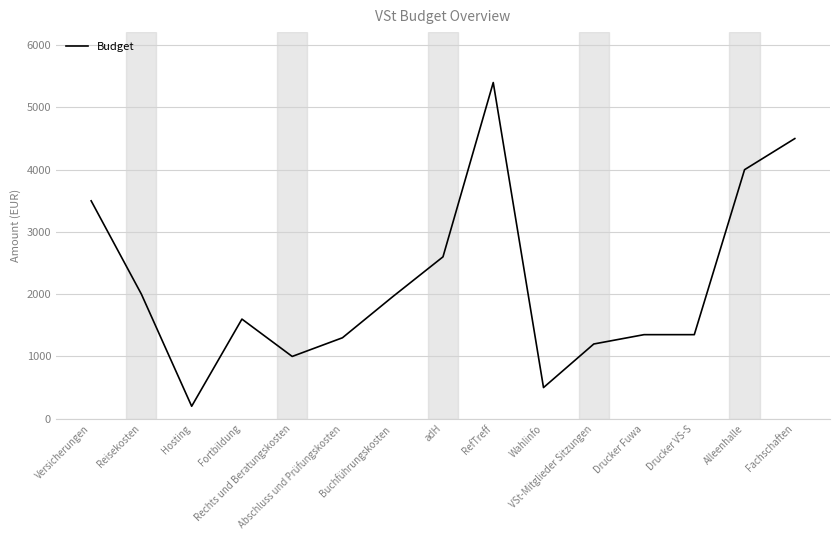

Reading left to right, extract all data points from this chart.

Versicherungen=3500	Reisekosten=2000	Hosting=200	Fortbildung=1600	Rechts und Beratungskosten=1000	Abschluss und Prüfungskosten=1300	Buchführungskosten=1960	adH=2600	RefTreff=5400	Wahlinfo=500	VSt-Mitglieder Sitzungen=1200	Drucker Fuwa=1350	Drucker VS-S=1350	Alleenhalle=4000	Fachschaften=4500